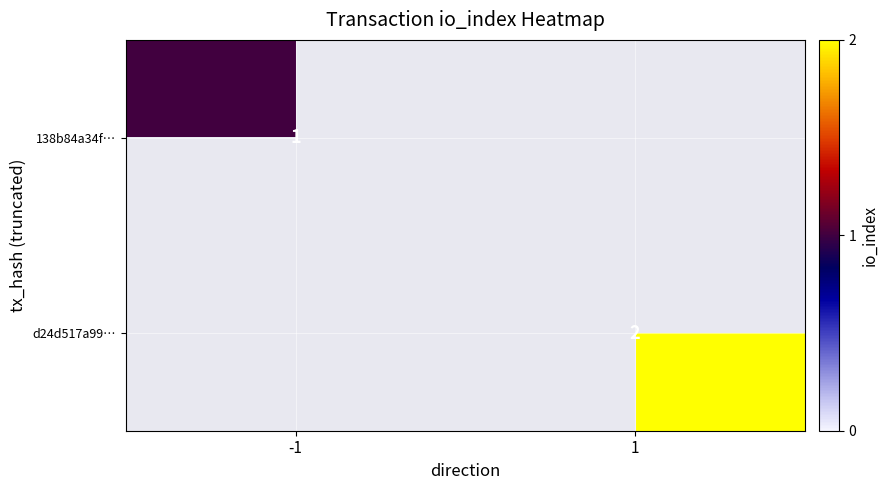

Is it true that 138b84a34f… equals 2 at -1?

False